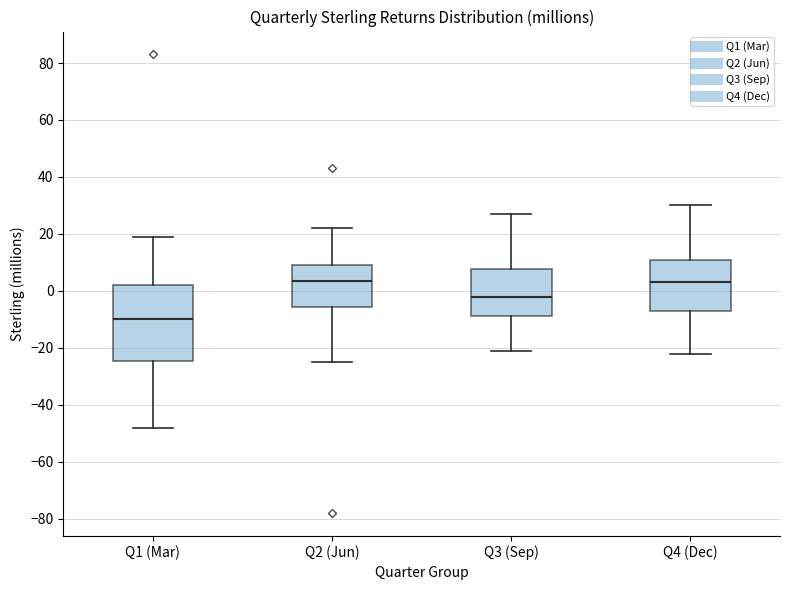

Where is the lower edge of the box for Q4 (Dec) on the y-axis? The values are not printed on the chart, so give them approximately, as read against the axis.

-6